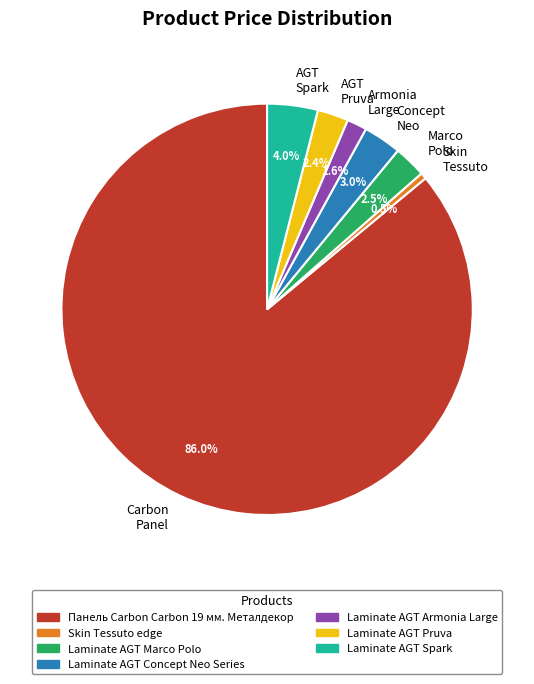

Which slice is the smallest?

Skin Tessuto